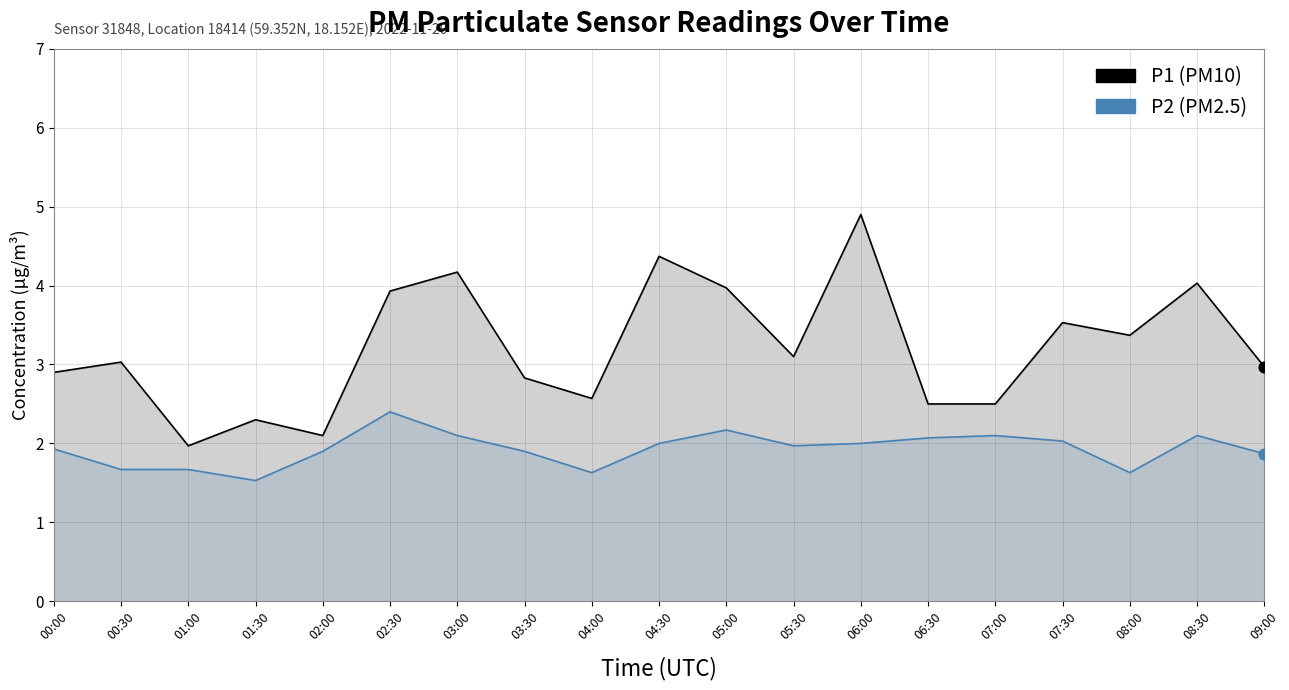

At which category is the sum across all series the highest?

06:00